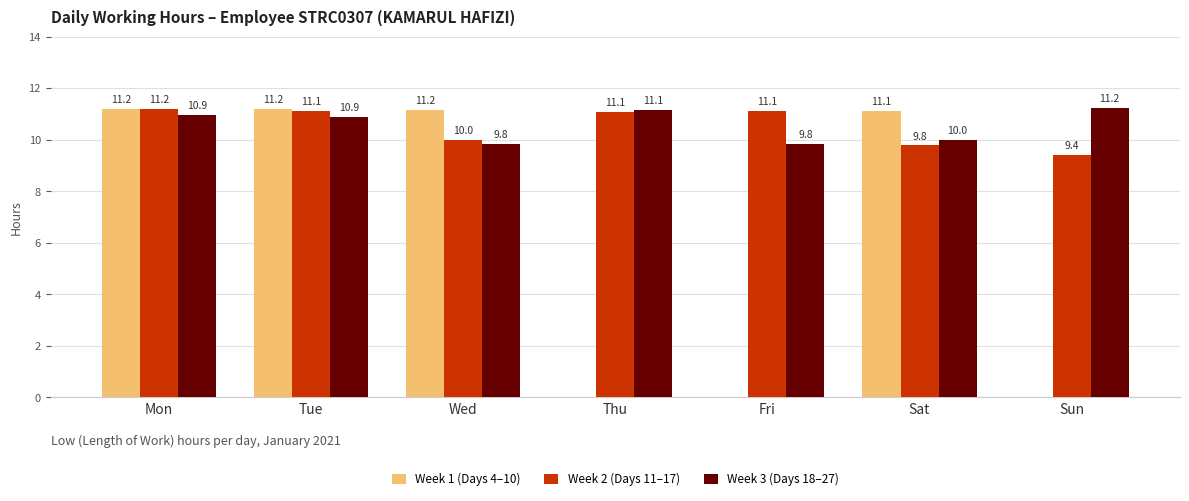

What is the total value across all series at Mon?

33.3